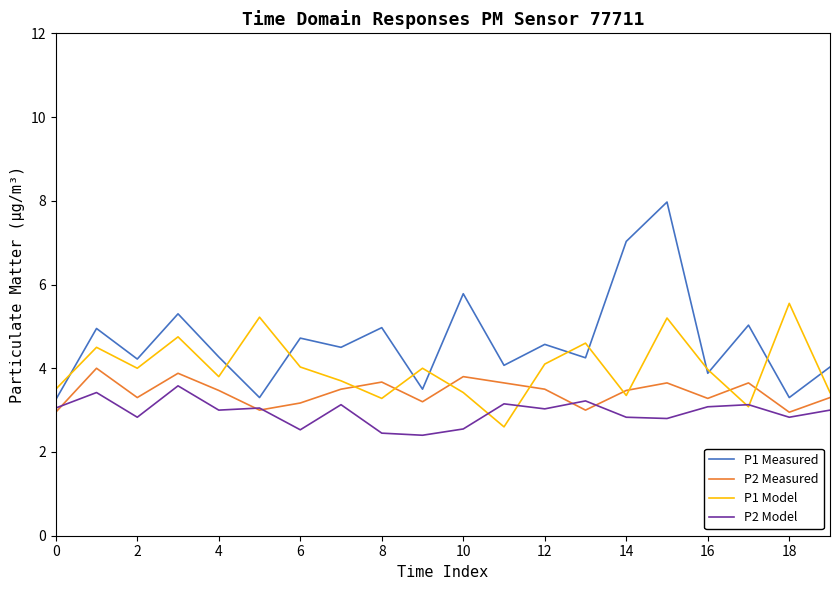

In P1 Measured, how many points are lower than both neighbors (excluding endpoints)?

8